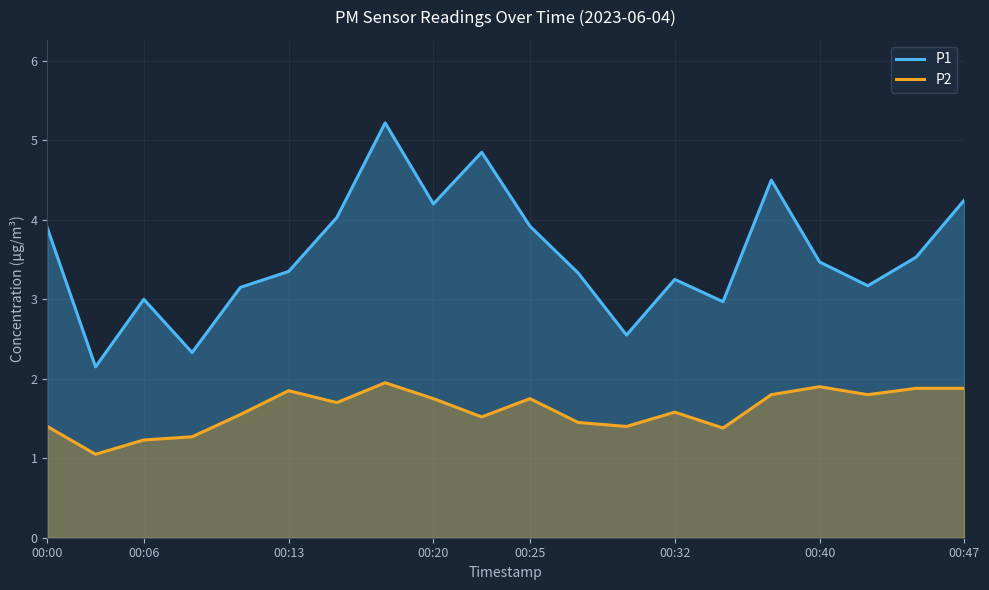

What is the total value across all series at 00:25?

5.7